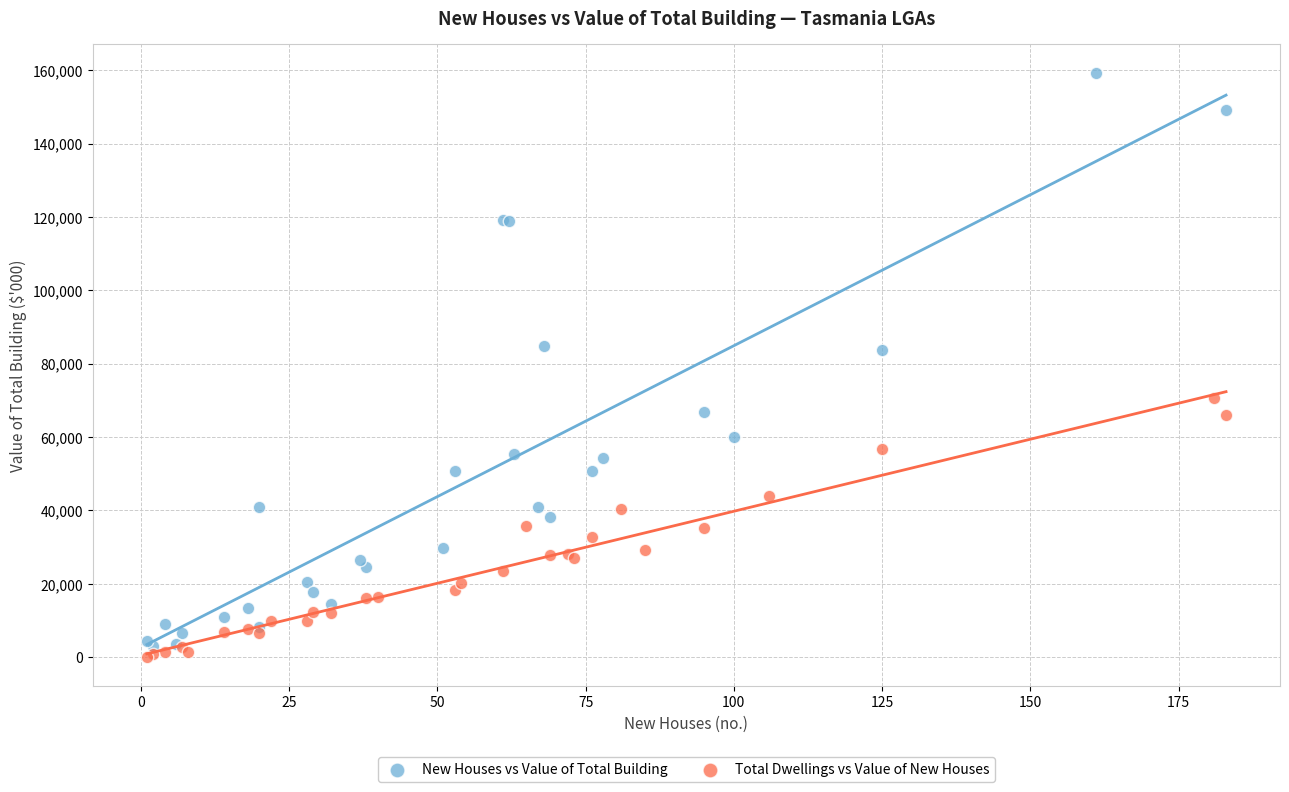

Which series reaches the maximum Y coordinate?

New Houses vs Value of Total Building